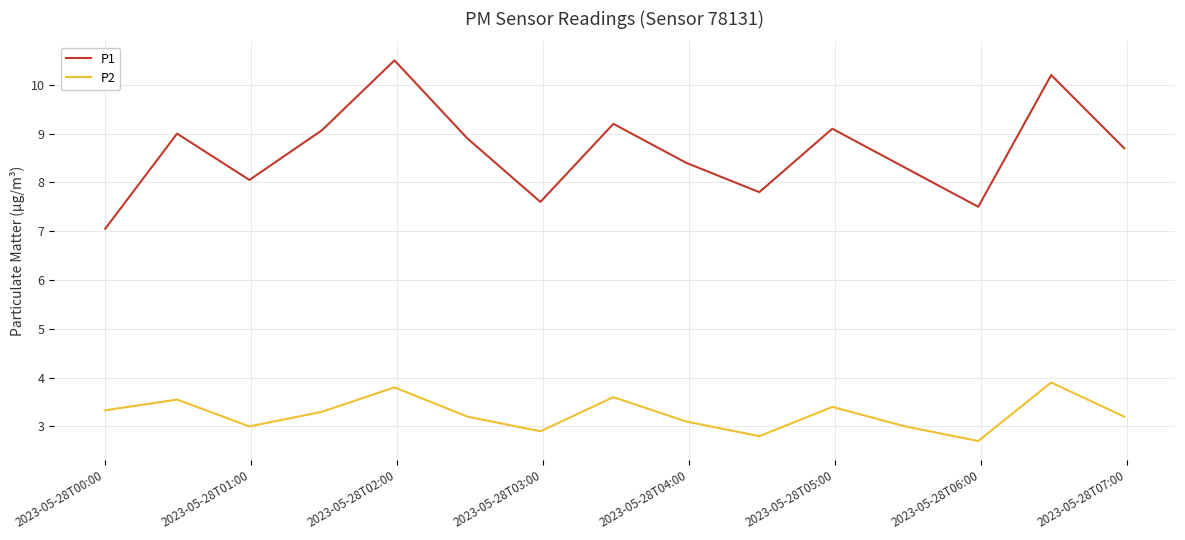

What is the difference between the maximum and minimum values in the P2 series?

1.2